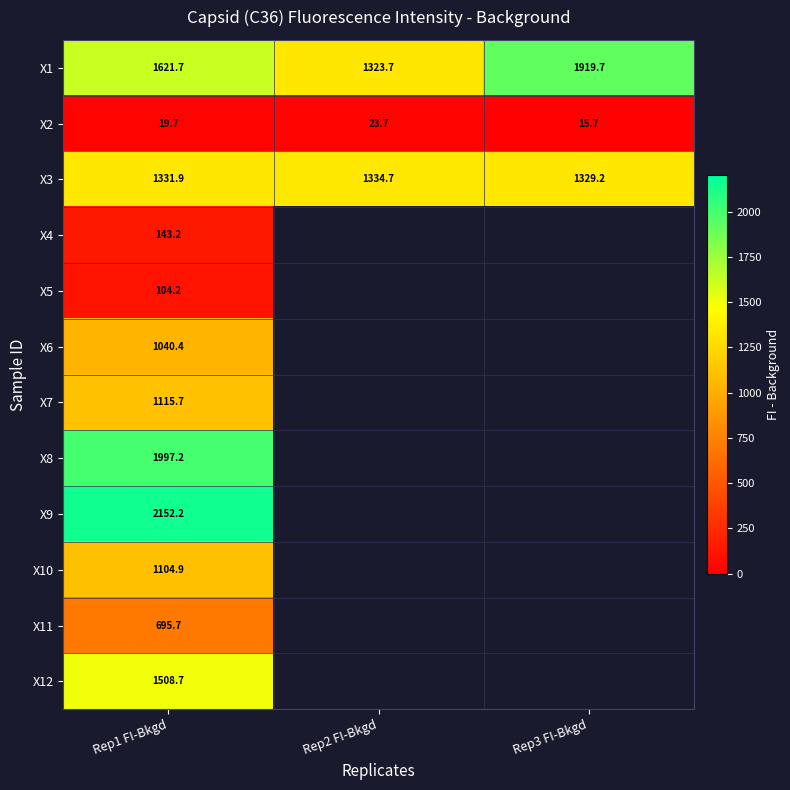

What is the spread (max minus min) of values at Rep1 FI-Bkgd?

2132.5